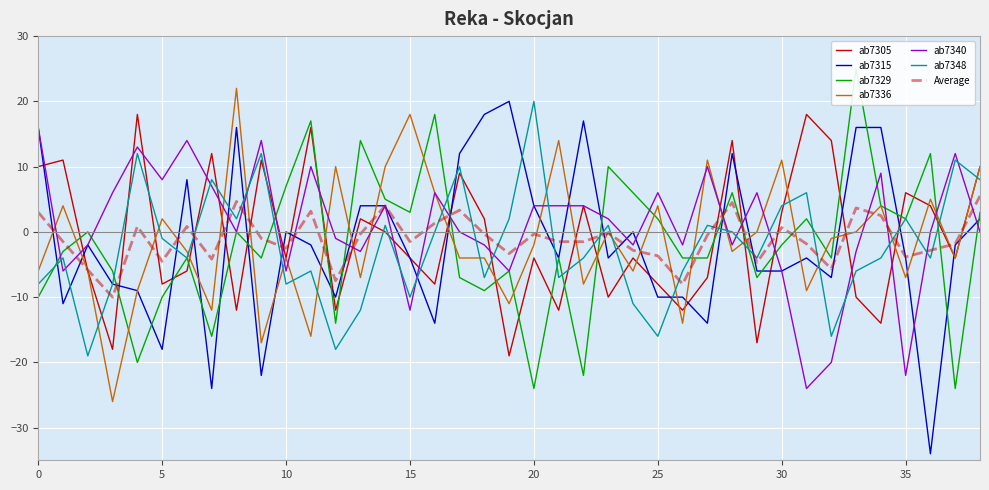

The ab7305 series shows 3.7 at 35. True or false?

False